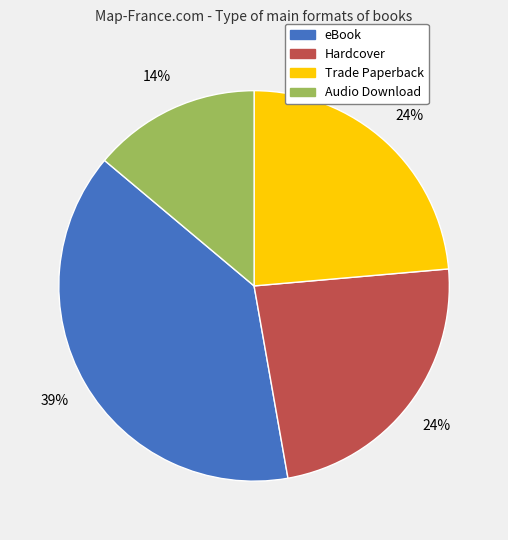

How many segments does this pie chart have?

4